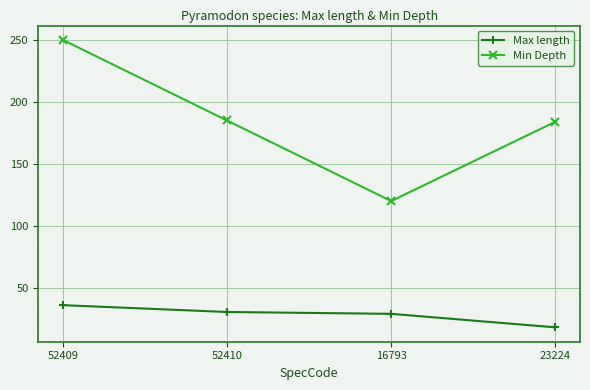

True or false: Max length and Min Depth cross at least once.

False